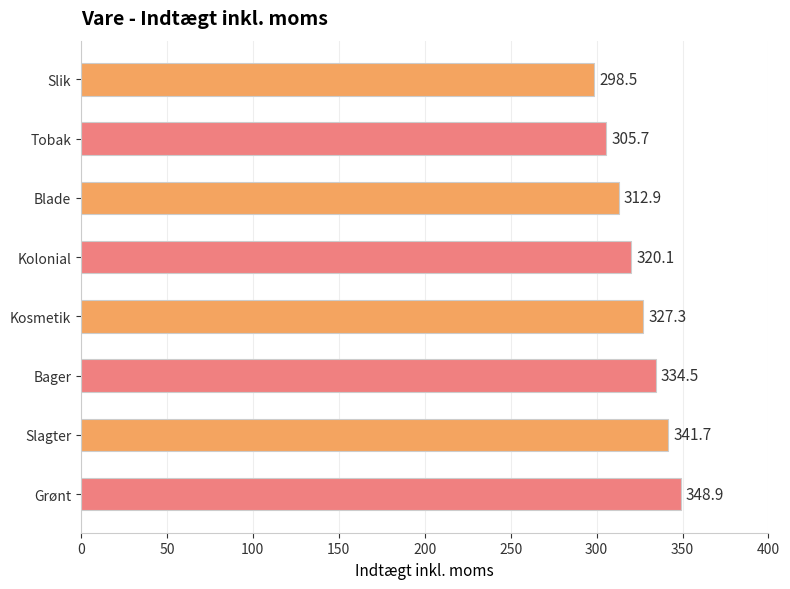

What is the greatest value displayed?

348.9